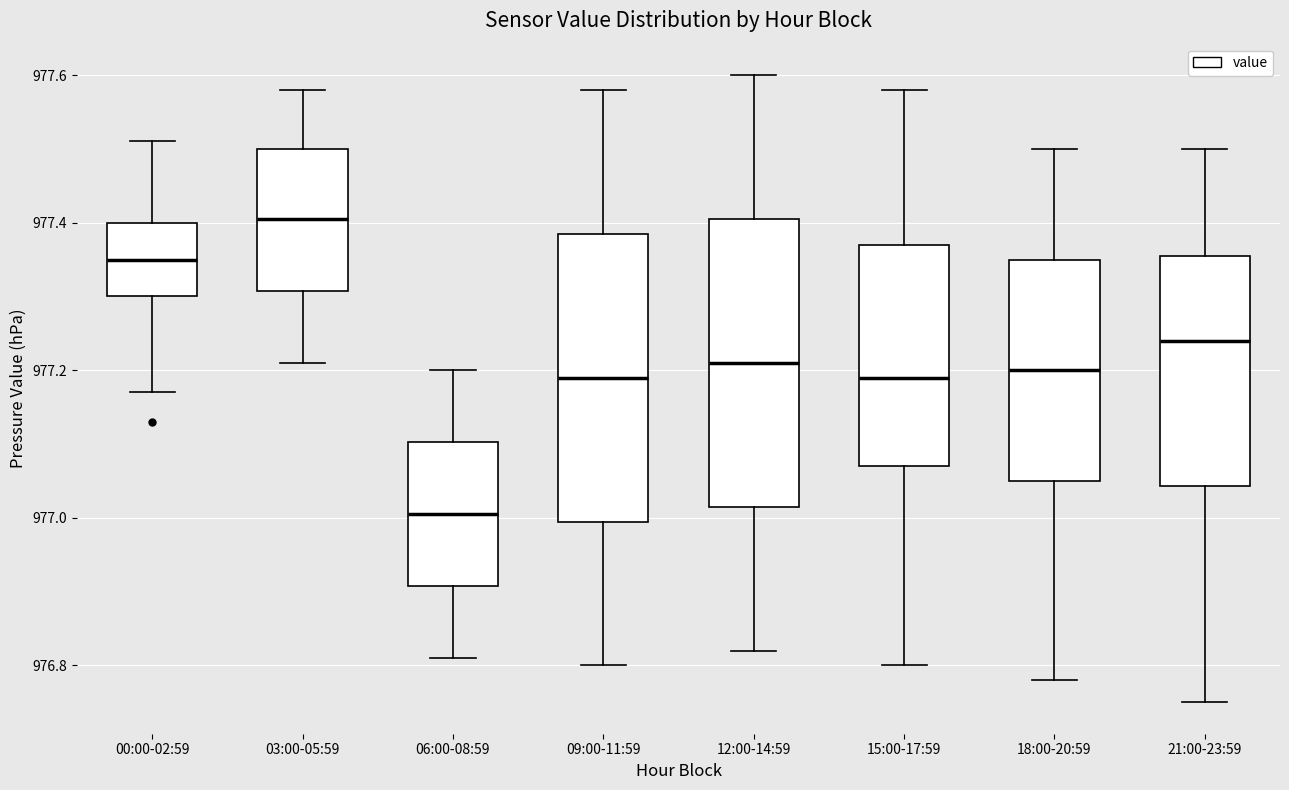

Where does the lower whisker of the box for 18:00-20:59 end on the y-axis? The values are not printed on the chart, so give them approximately, as read against the axis.

976.78